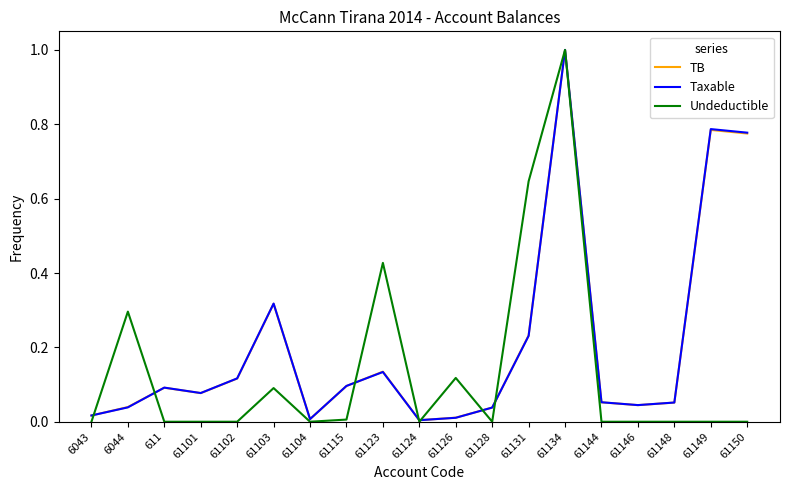

The TB series shows 0.0 at 61126. True or false?

True